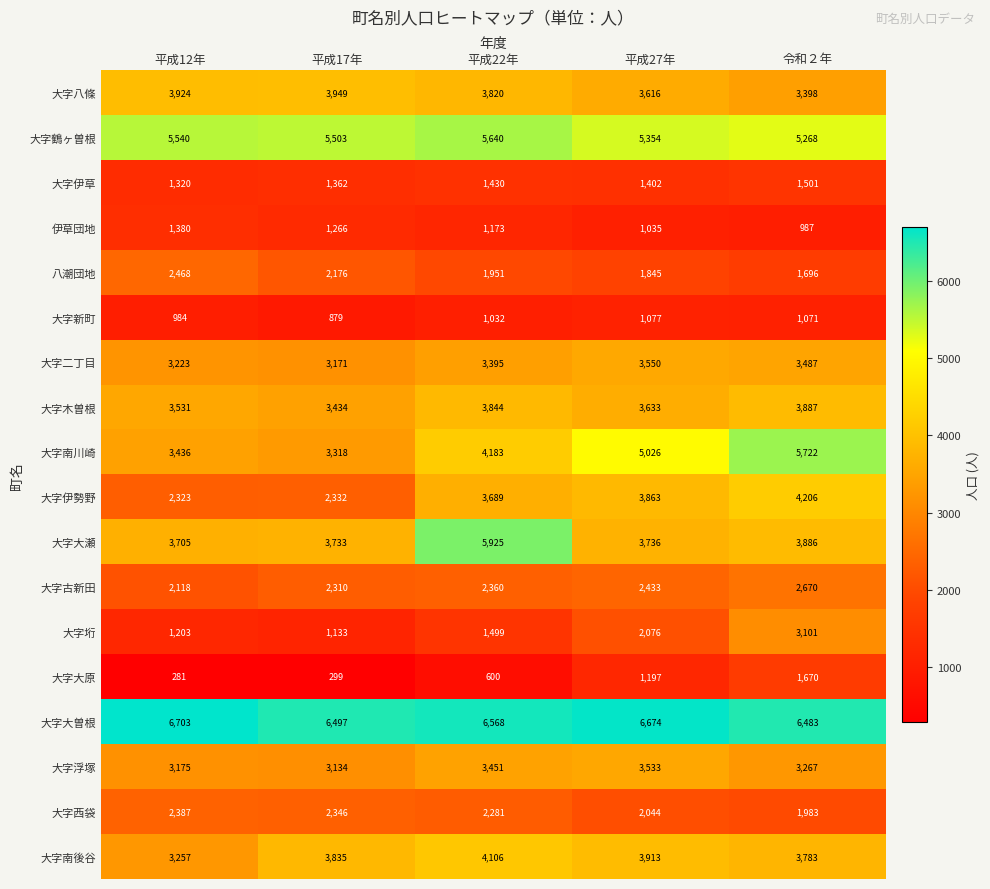

Which series has the largest total across all categories?

大字大曽根